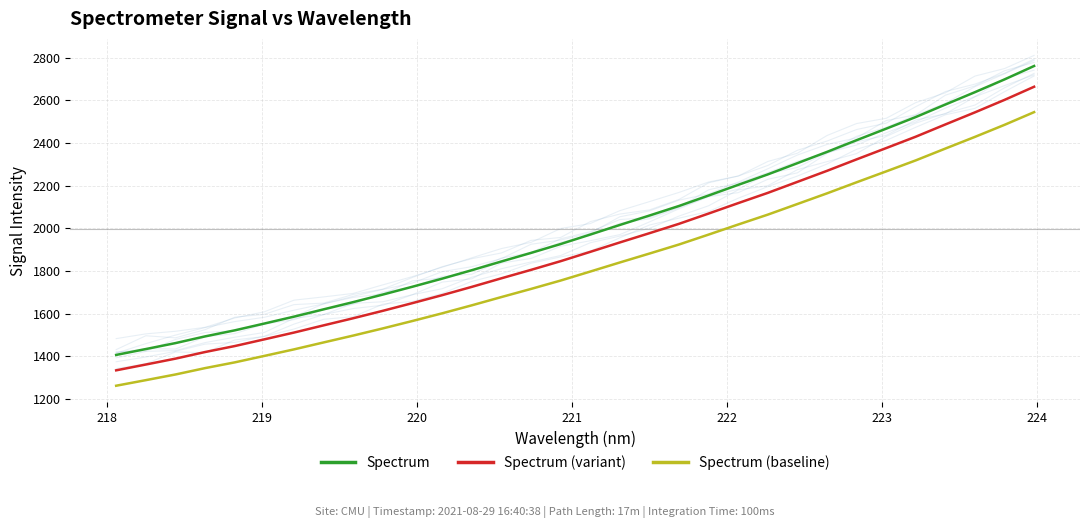

What is the label of the 30th point from the left?

29